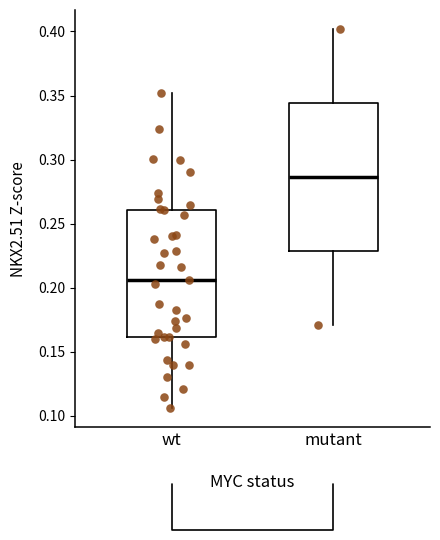

Which box is the tallest, from its lower edge to its upper edge?

mutant